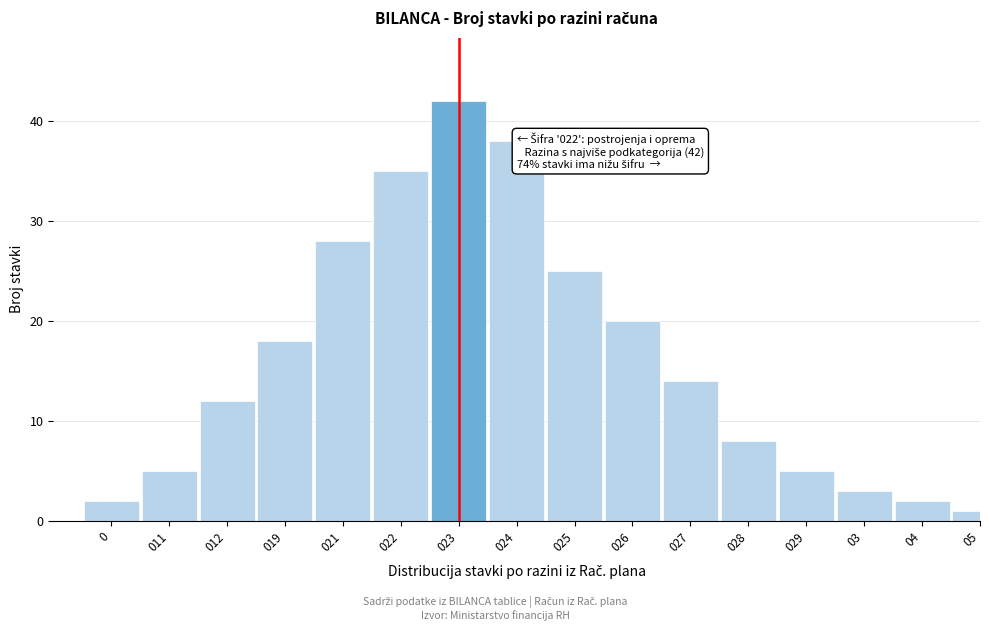

Reading left to right, transcribe all the data shown in this chart.

2	5	12	18	28	35	42	38	25	20	14	8	5	3	2	1